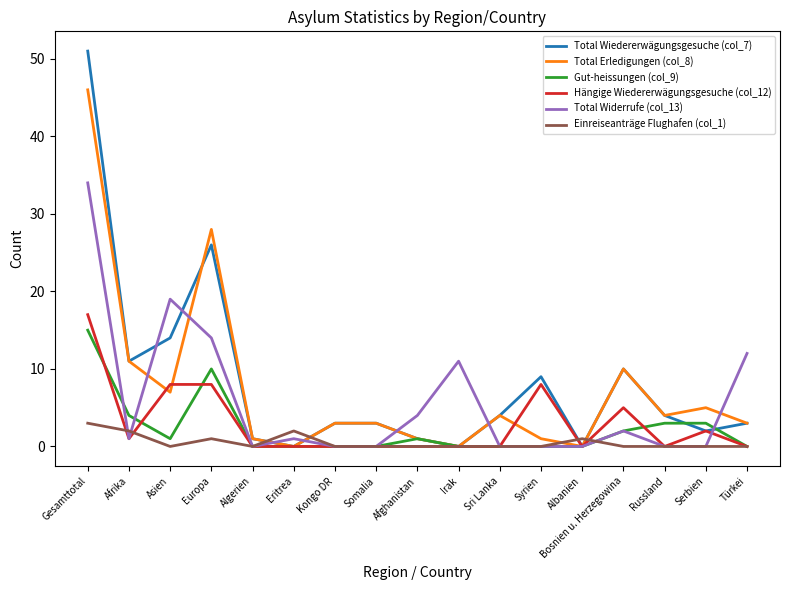

Is this an area chart (filled region under the line)?

No